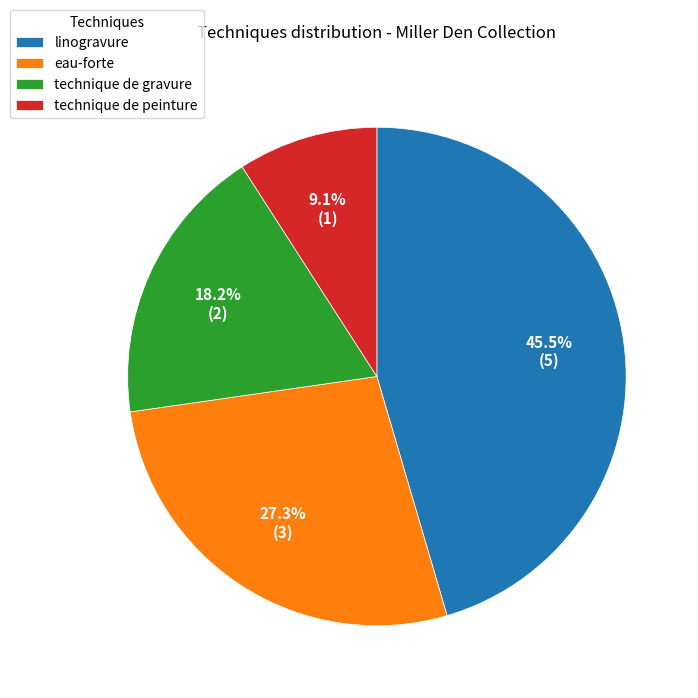

Is there a majority slice in this chart?

No